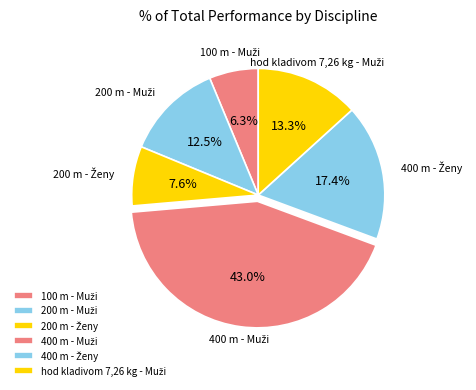

How many segments does this pie chart have?

6